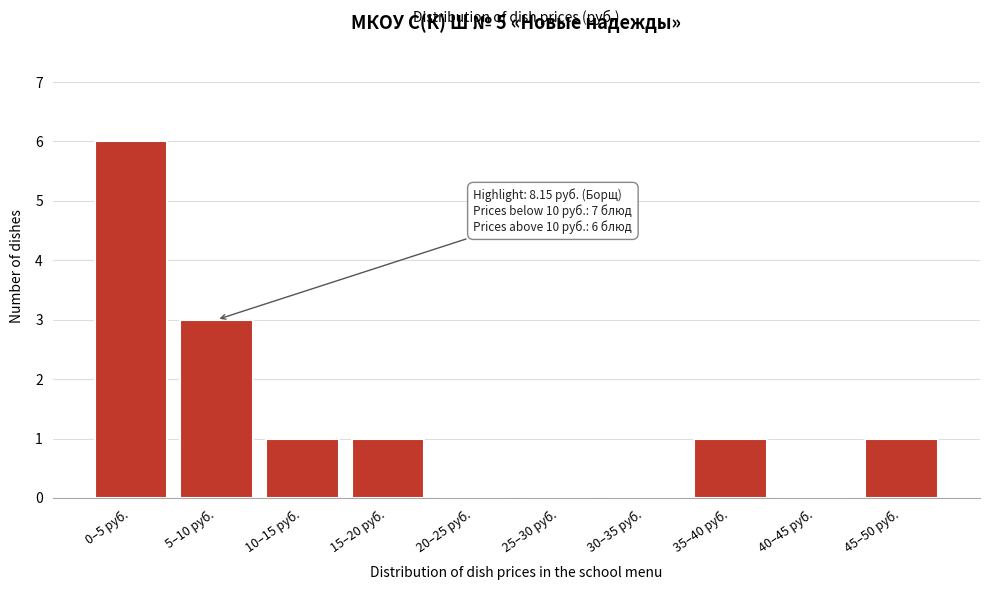

Reading left to right, extract all data points from this chart.

0–5 руб.=6	5–10 руб.=3	10–15 руб.=1	15–20 руб.=1	20–25 руб.=0	25–30 руб.=0	30–35 руб.=0	35–40 руб.=1	40–45 руб.=0	45–50 руб.=1